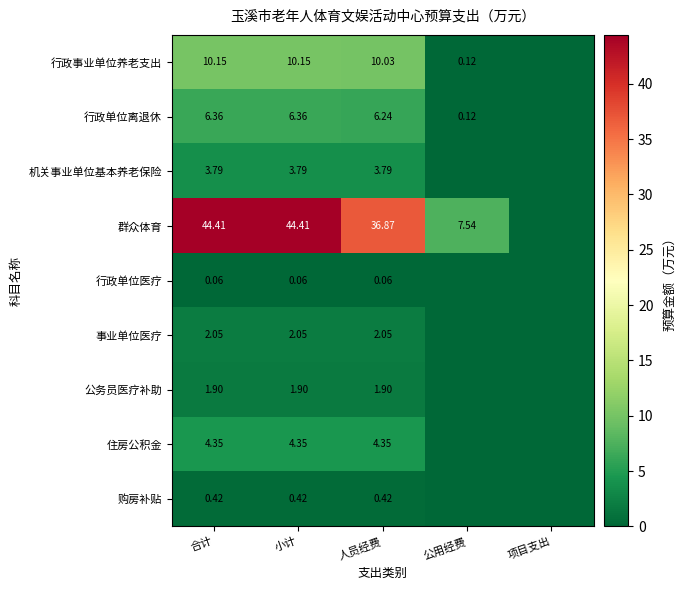

Which series has the largest total across all categories?

群众体育